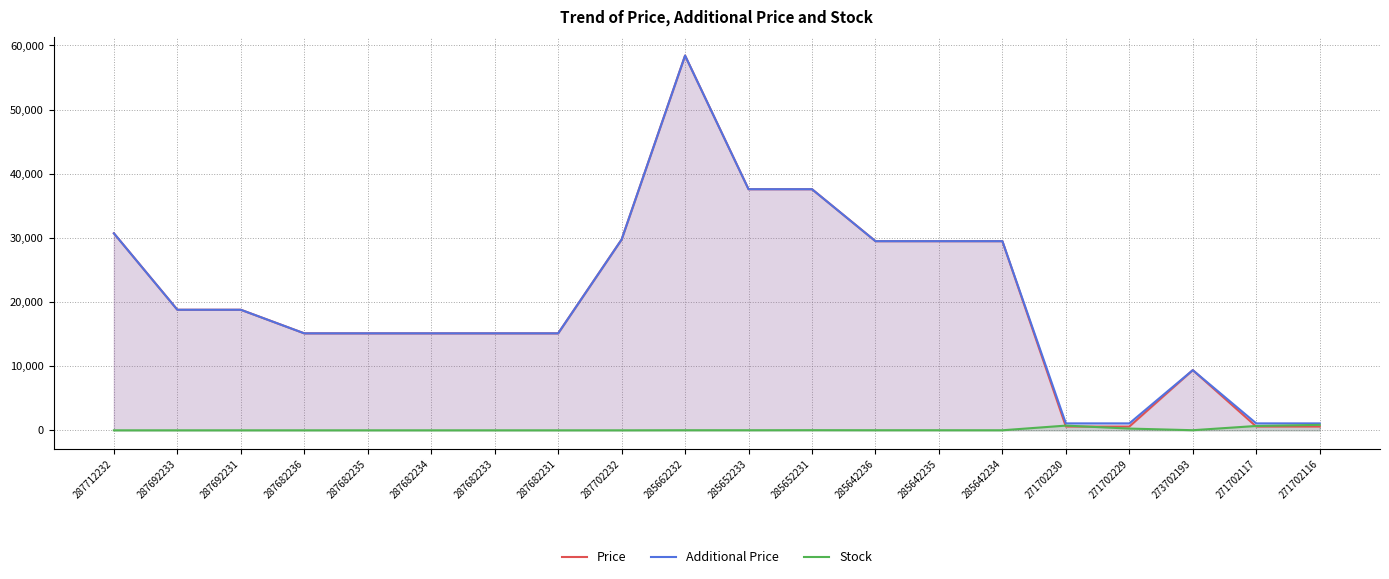

Where does the Additional Price series first go above 18796?

287712232